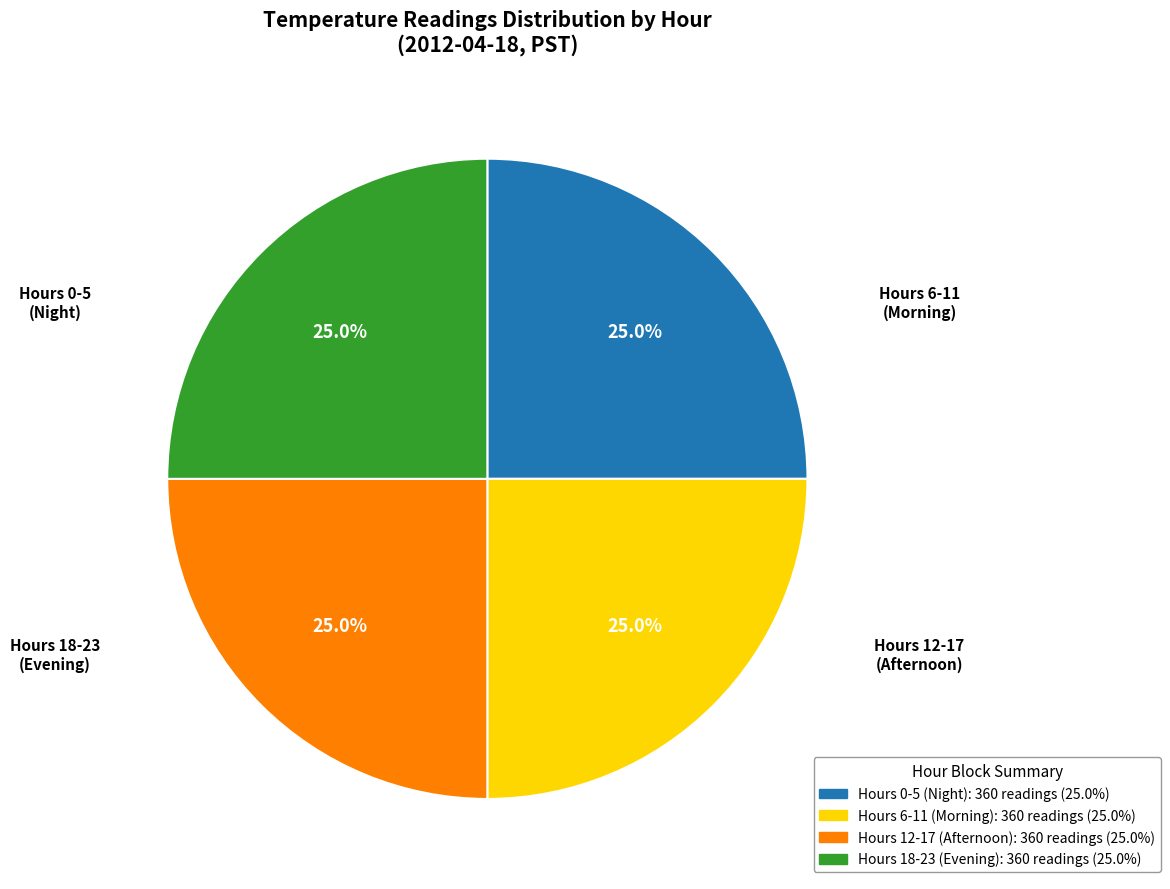

Does any single category account for the majority?

No